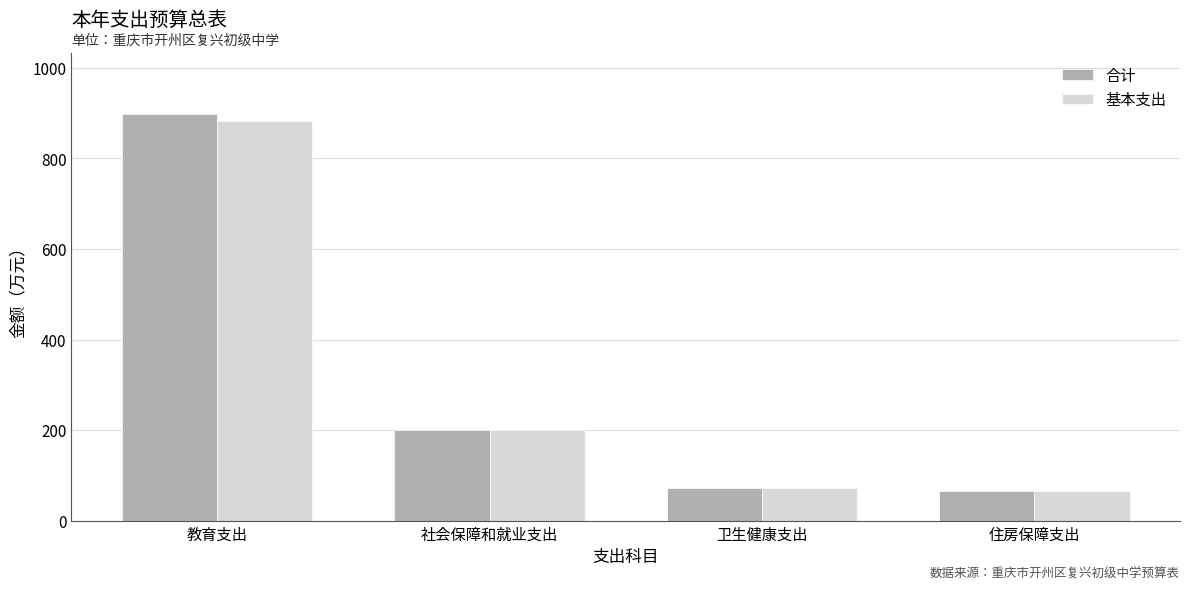

What is the average value of the 基本支出 series?

305.2